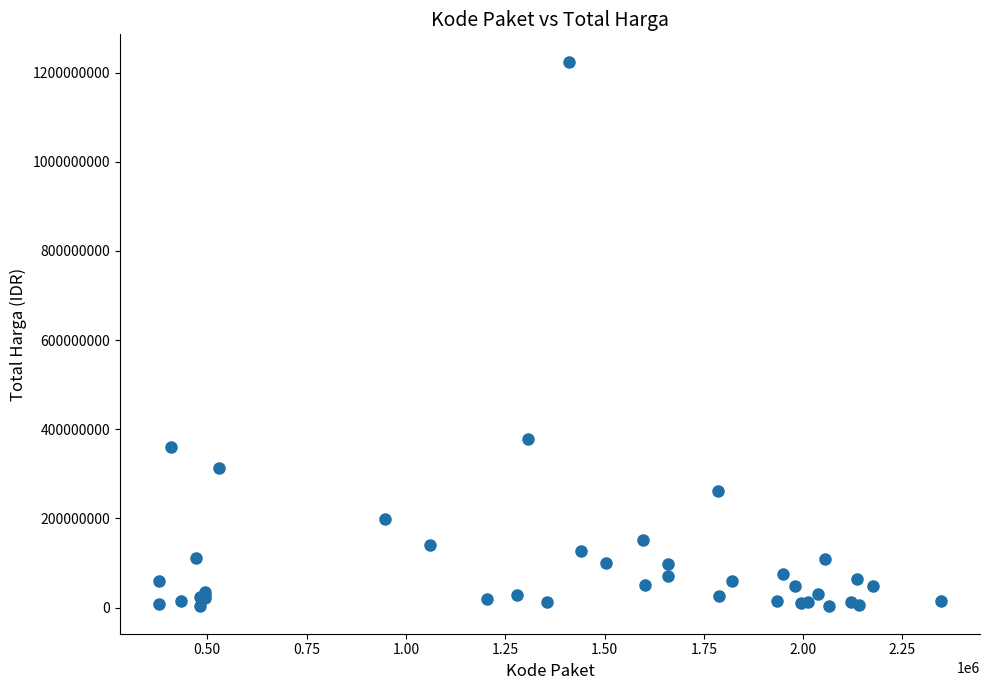

What Y value in the scatter plot is closest to 613538875?

379075000